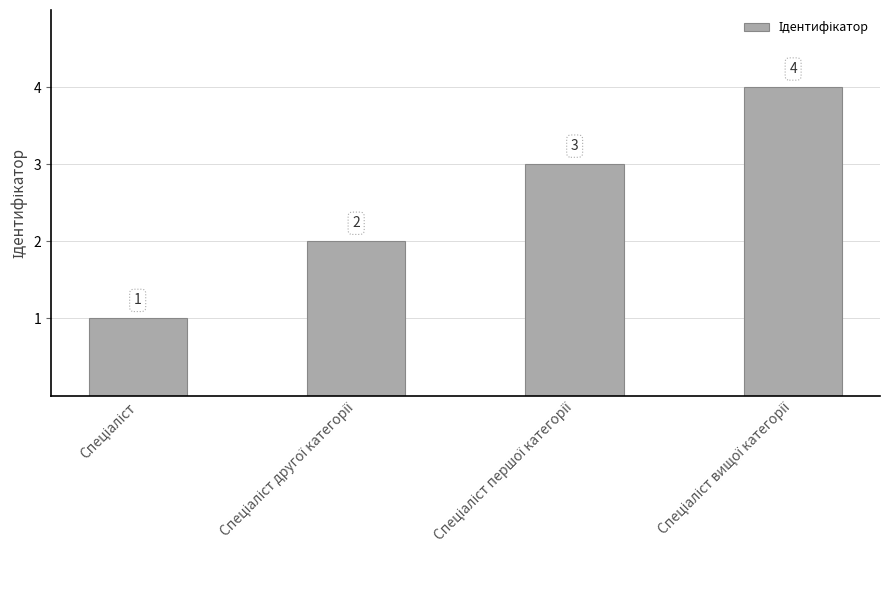

How many distinct data groups are displayed?

1